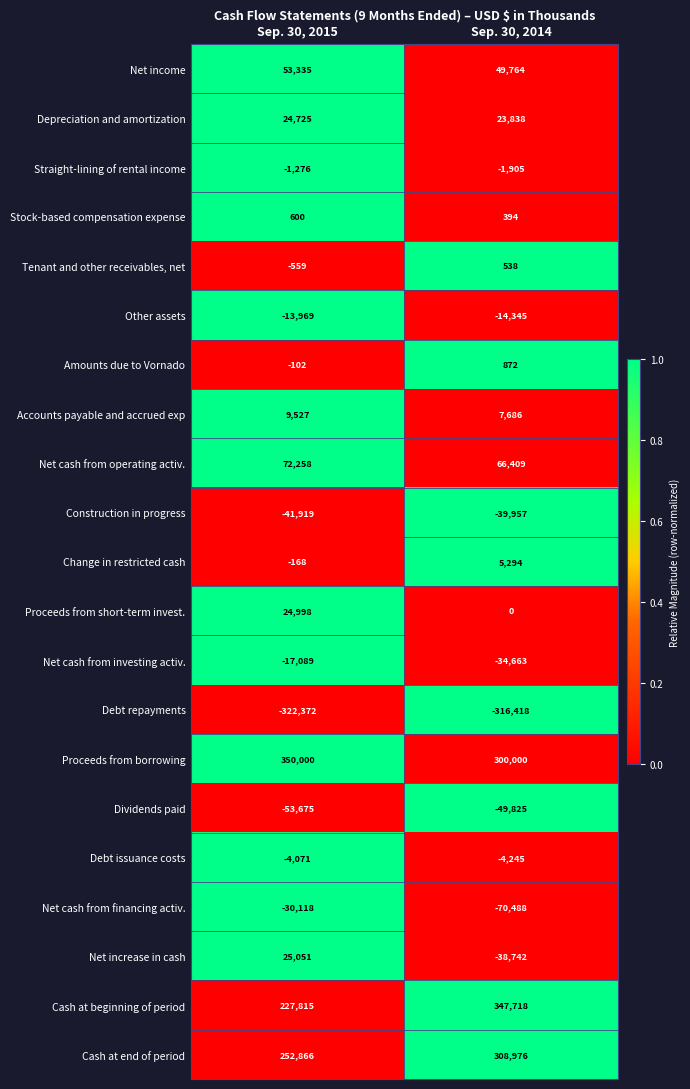

The value of Construction in progress at Sep. 30, 2015 is -41919. True or false?

True